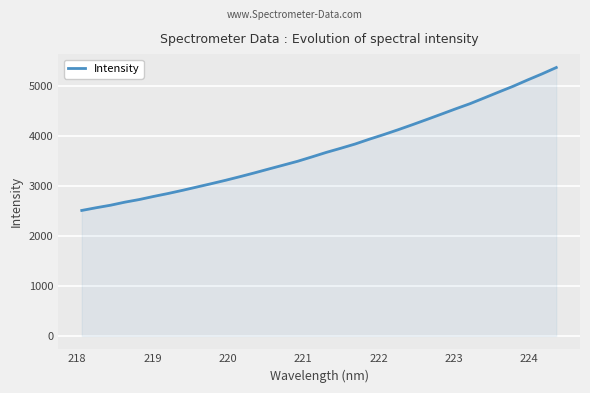

What is the difference between the maximum and minimum values?

2857.7